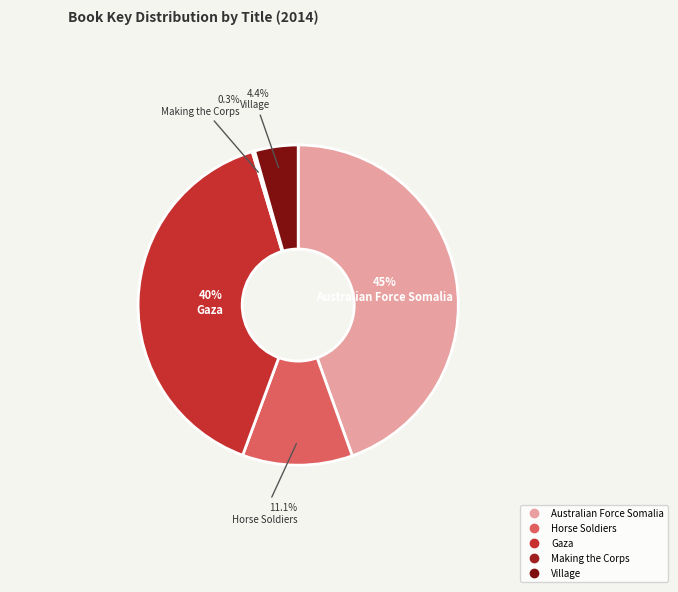

To the nearest percent, what is the combined percentage of Village and Horse Soldiers?

16%